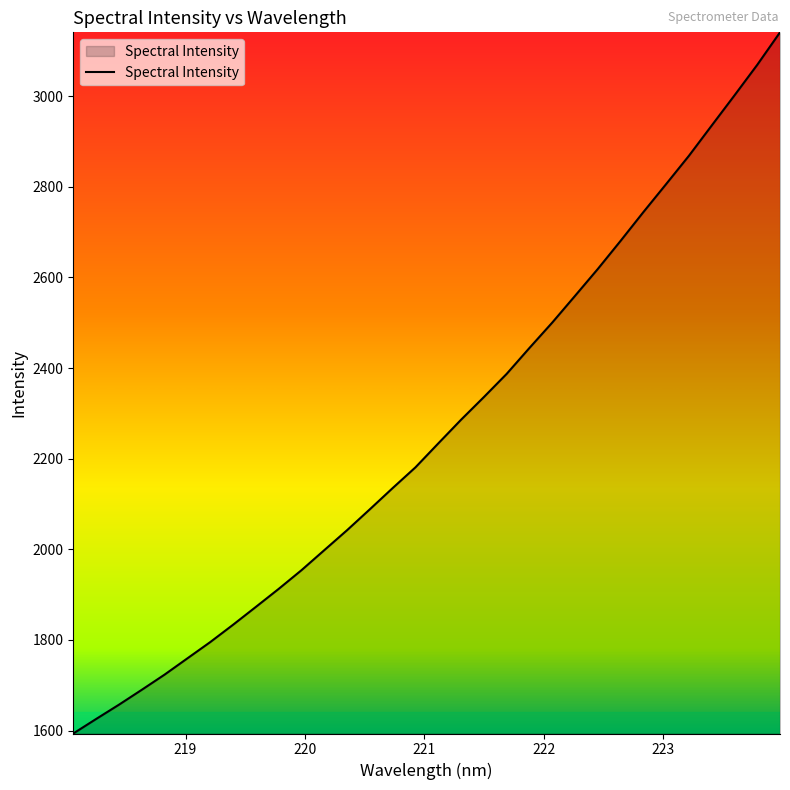

What is the greatest value displayed?

3140.9